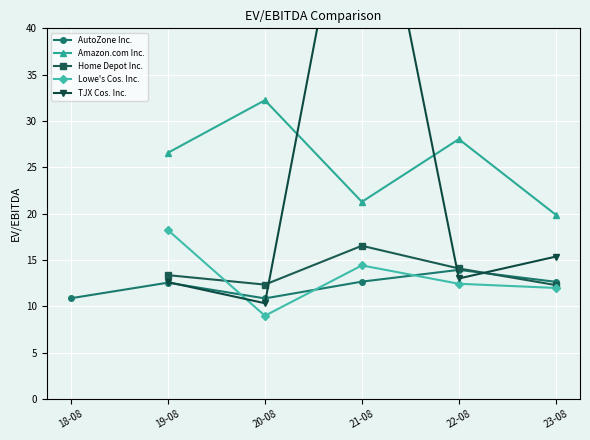

Is it true that AutoZone Inc. equals 10.9 at 2018-08-25?

True